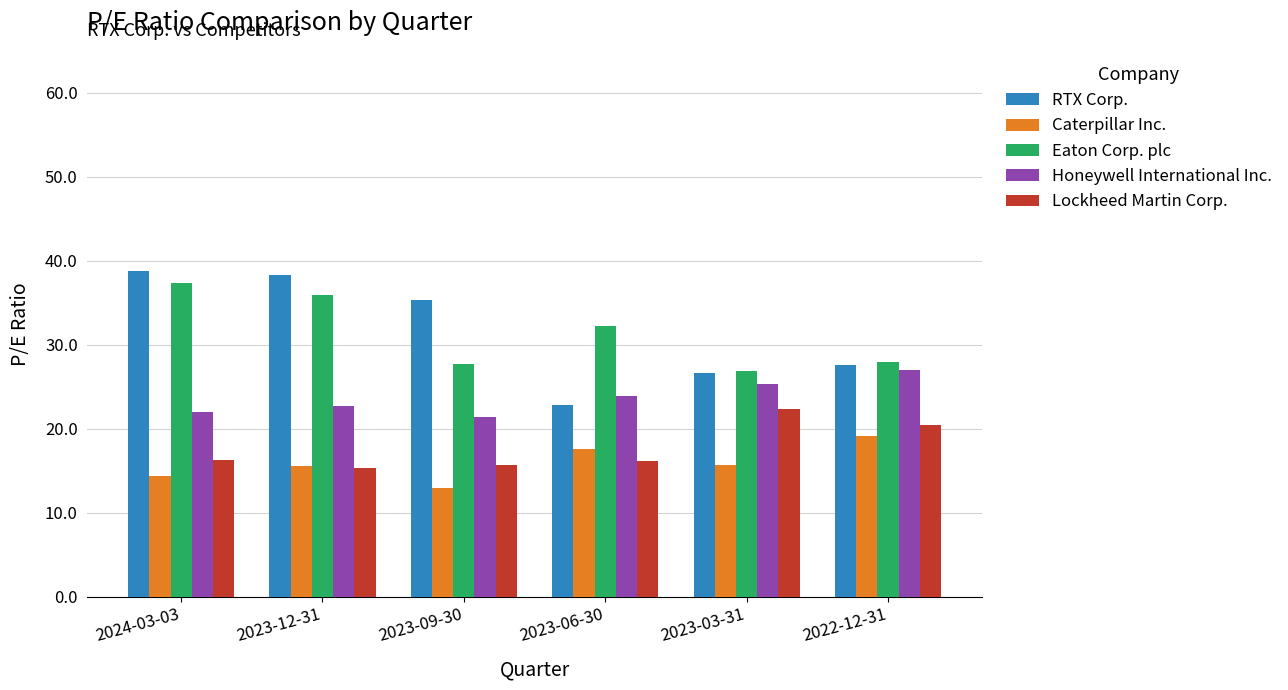

Which label corresponds to the smallest value in the chart?

2023-09-30